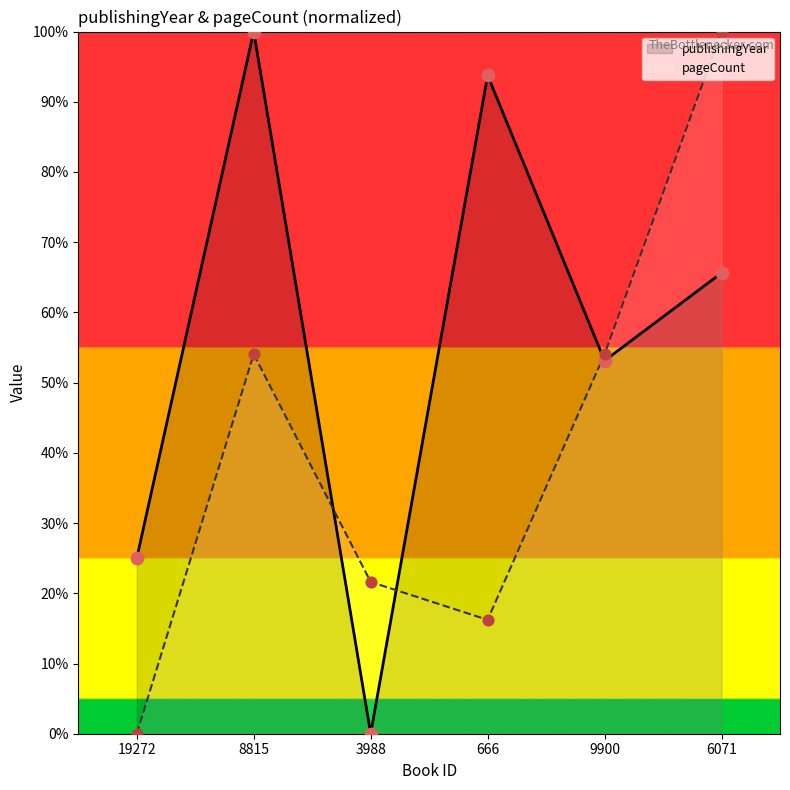

What are all the series names shown in the legend?

publishingYear, pageCount